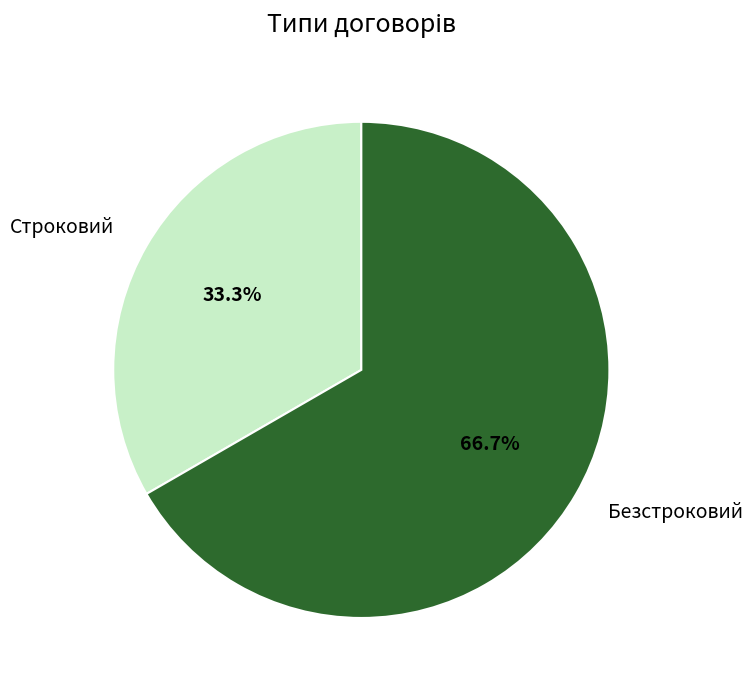

To the nearest percent, what is the difference between the Безстроковий and Строковий slice percentages?

33%